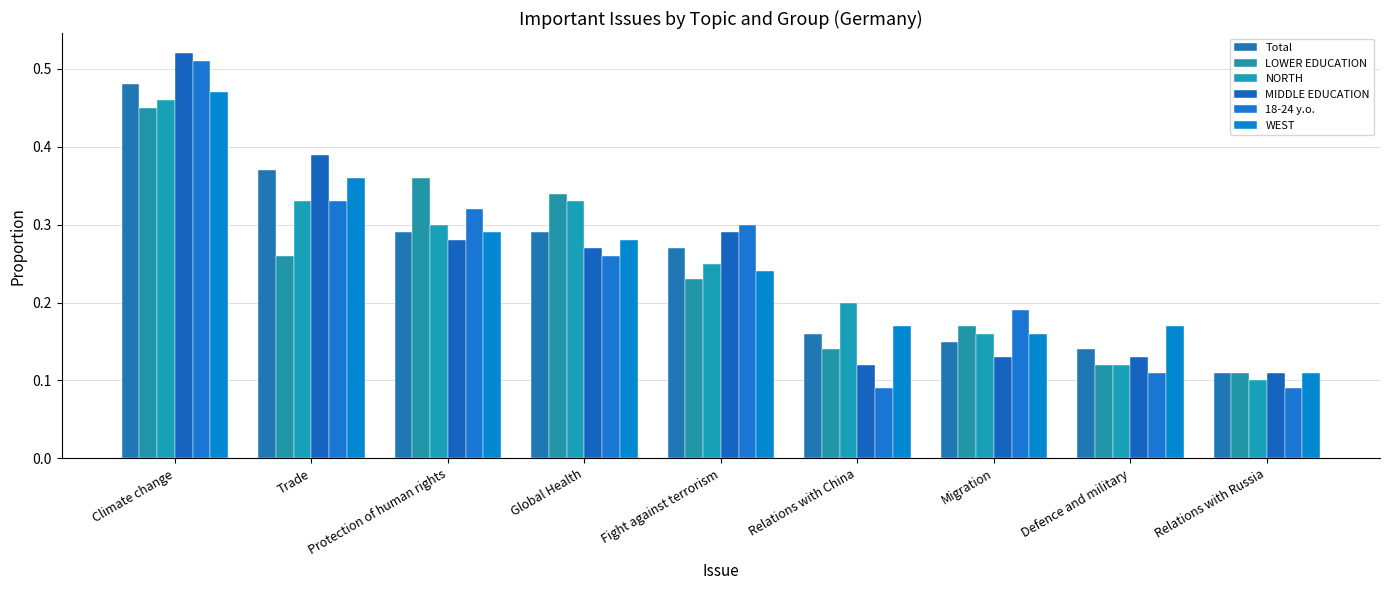

The NORTH series shows 0.5 at Protection of human rights. True or false?

False